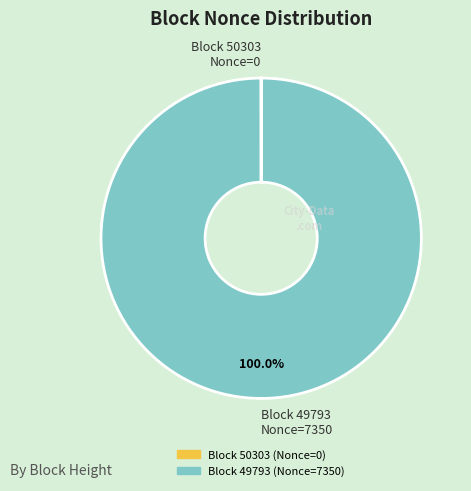

Is there any slice that represents more than half of the pie?

Yes